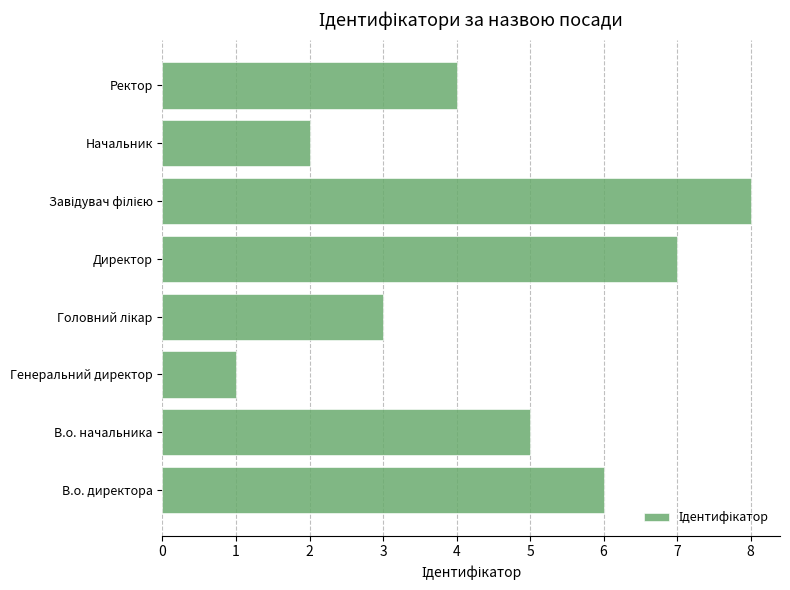

Reading bottom to top, what are all the values shown in this chart?

6	5	1	3	7	8	2	4